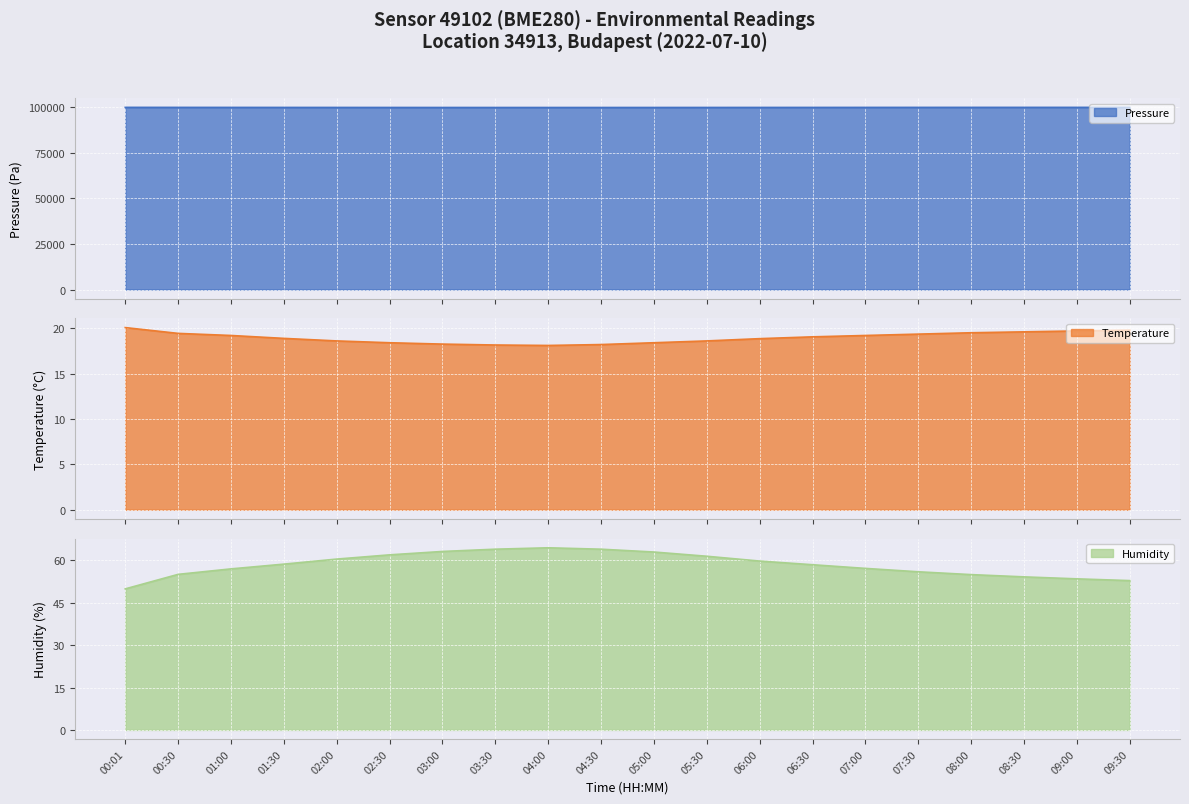

How many lines are shown in the chart?

3